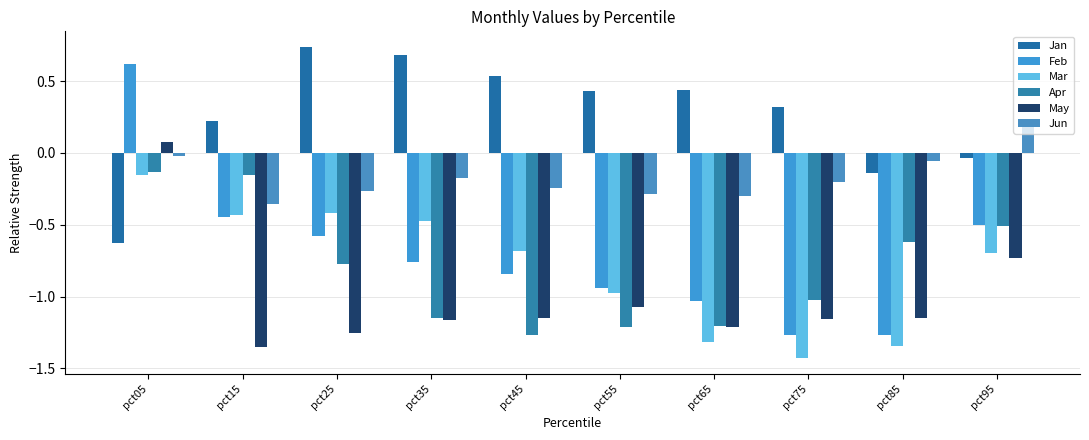

True or false: Mar has a value of -1.3 at pct85.

True